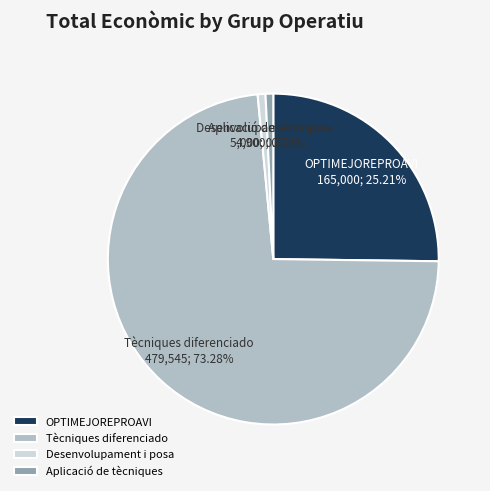

The Aplicació de tècniques slice represents 9% of the pie. True or false?

False